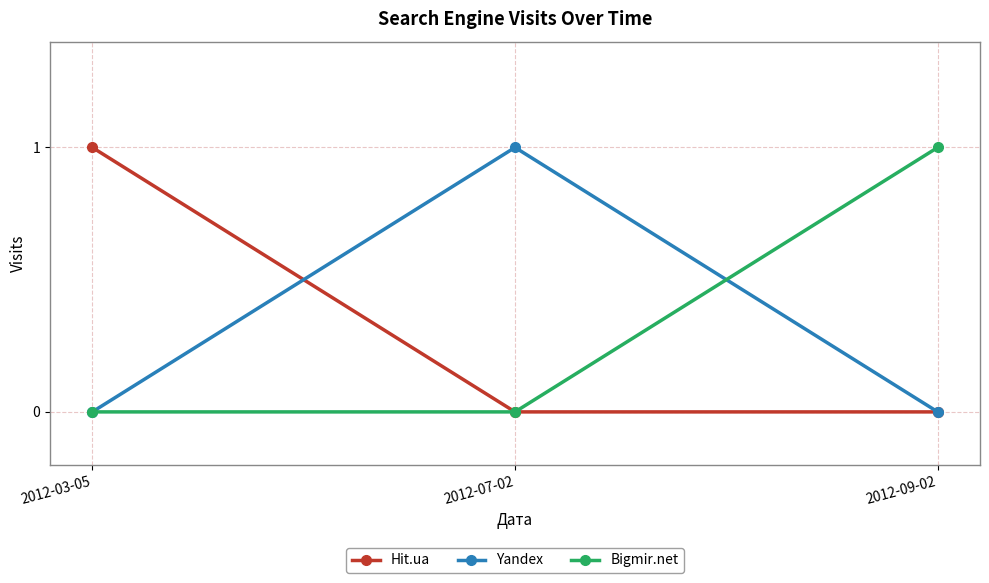

Reading right to left, what are all the values shown in this chart?

Hit.ua: 2012-09-02=0	2012-07-02=0	2012-03-05=1
Yandex: 2012-09-02=0	2012-07-02=1	2012-03-05=0
Bigmir.net: 2012-09-02=1	2012-07-02=0	2012-03-05=0